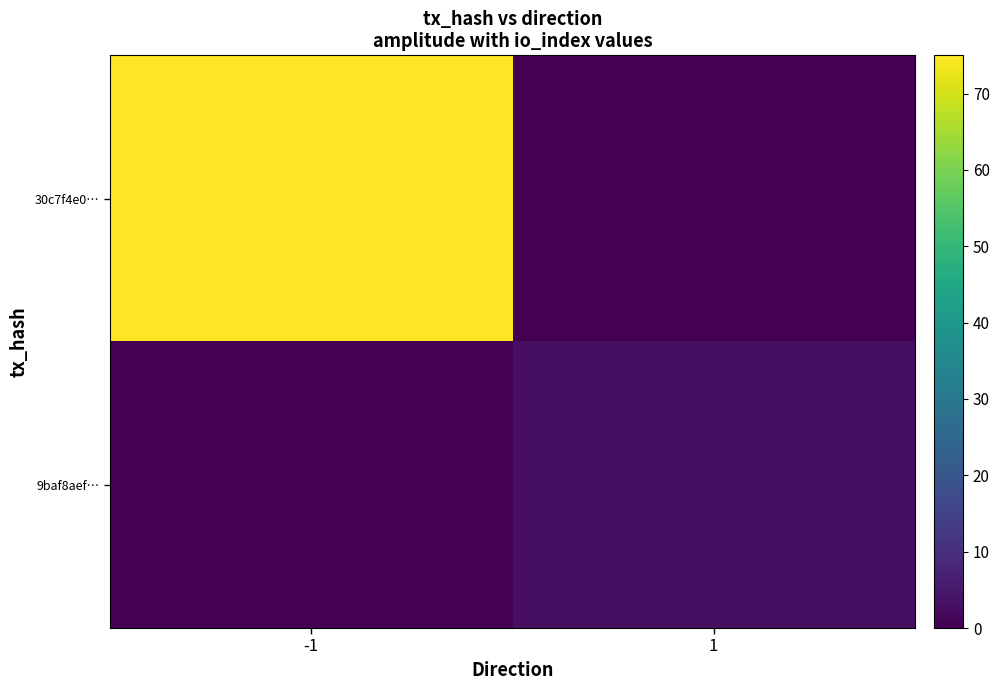

Rank the series by their maximum value, from highest to lowest.

30c7f4e0…, 9baf8aef…